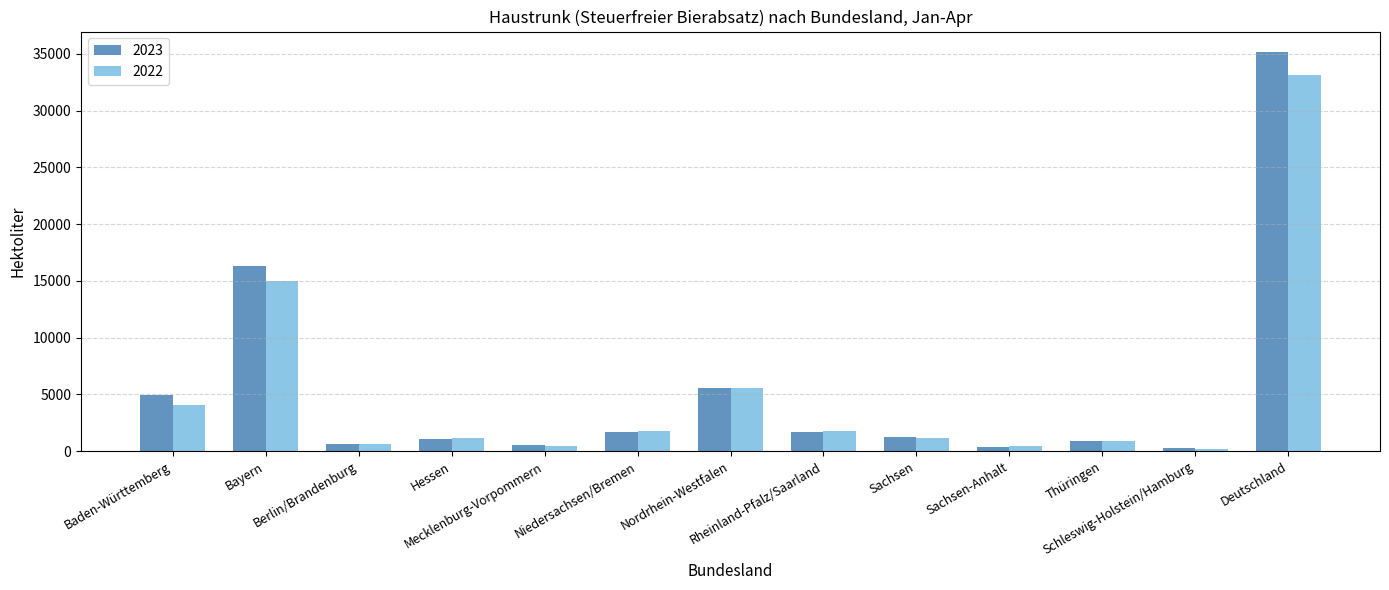

What is the difference between the maximum and second lowest values in the 2023 series?

34820.6